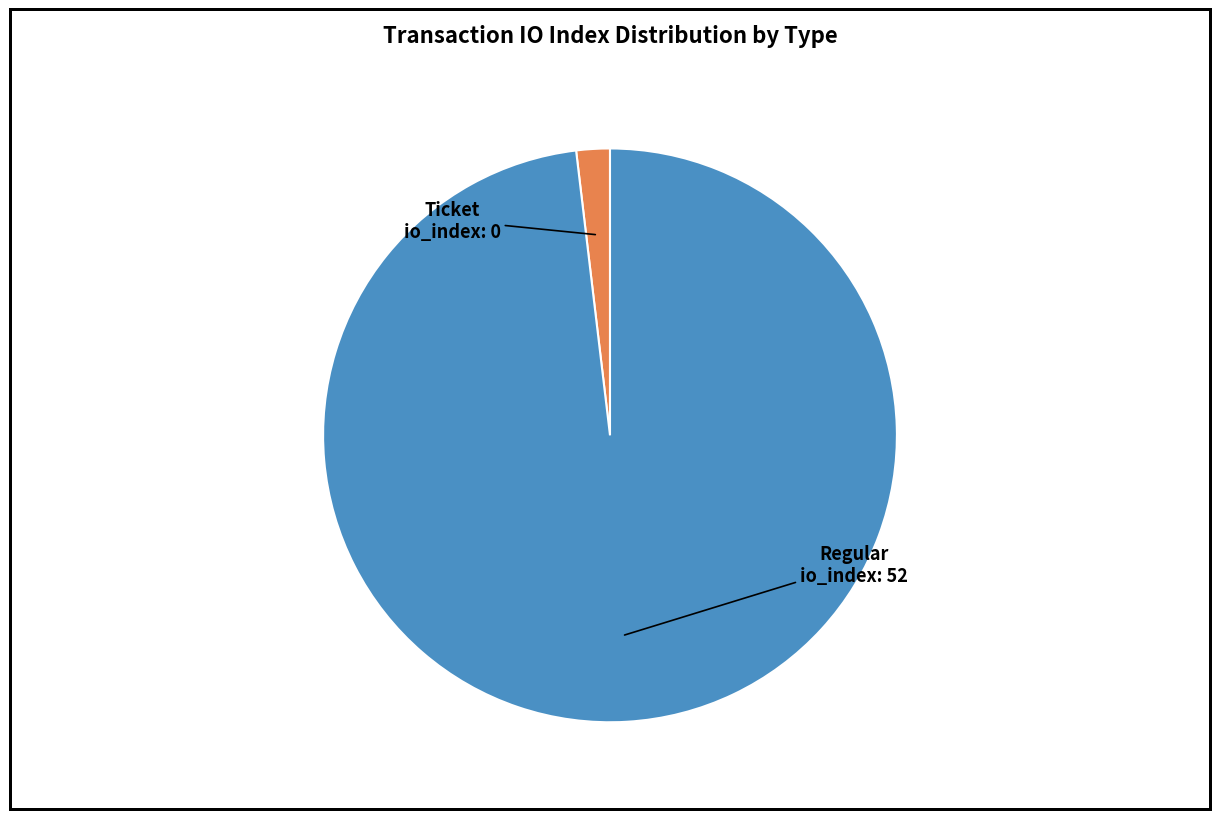

Is there a majority slice in this chart?

Yes